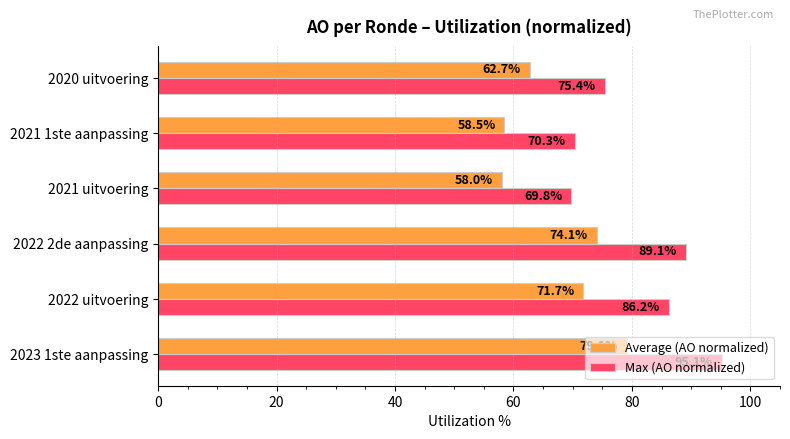

At which category is the sum across all series the highest?

2023 1ste aanpassing